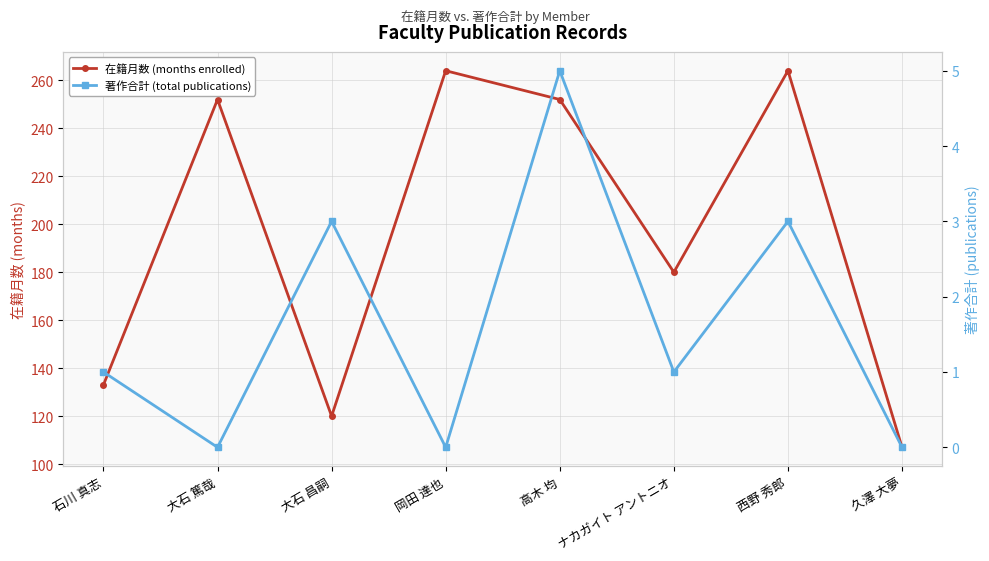

What is the sum of the 在籍月数 (months enrolled) values at 久澤 大夢 and 岡田 達也?

371